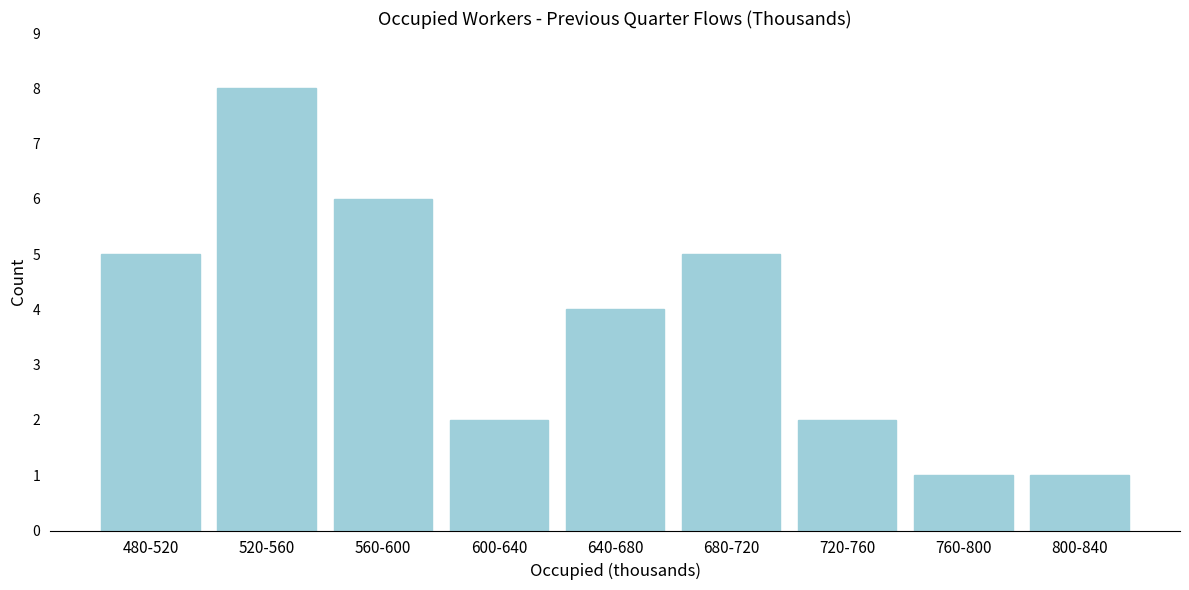

Reading left to right, extract all data points from this chart.

5	8	6	2	4	5	2	1	1